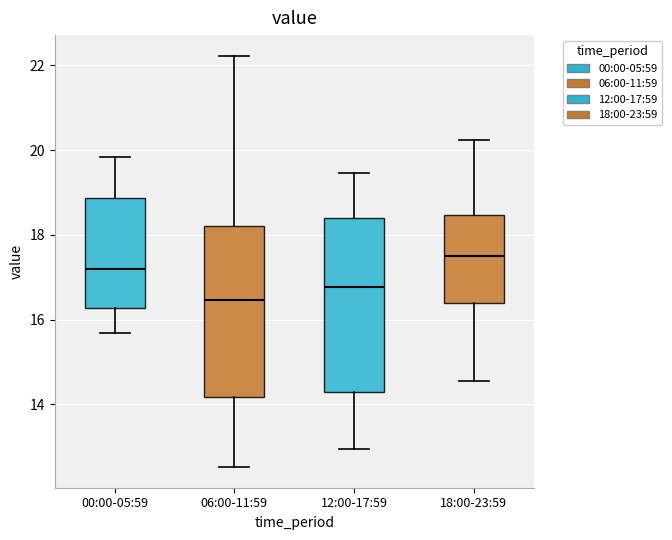

Reading left to right, transcribe this box plot: for each box, give where its median line is, the range the box spans, and where its two whiskers end, as read against the y-axis. The values are not printed on the chart, so give them approximately, as read against the axis.

00:00-05:59: median 17.2, box 16.2 to 18.8, whiskers 15.6 to 19.8
06:00-11:59: median 16.4, box 14.2 to 18.2, whiskers 12.6 to 22.2
12:00-17:59: median 16.8, box 14.4 to 18.4, whiskers 13.0 to 19.4
18:00-23:59: median 17.6, box 16.4 to 18.4, whiskers 14.6 to 20.2